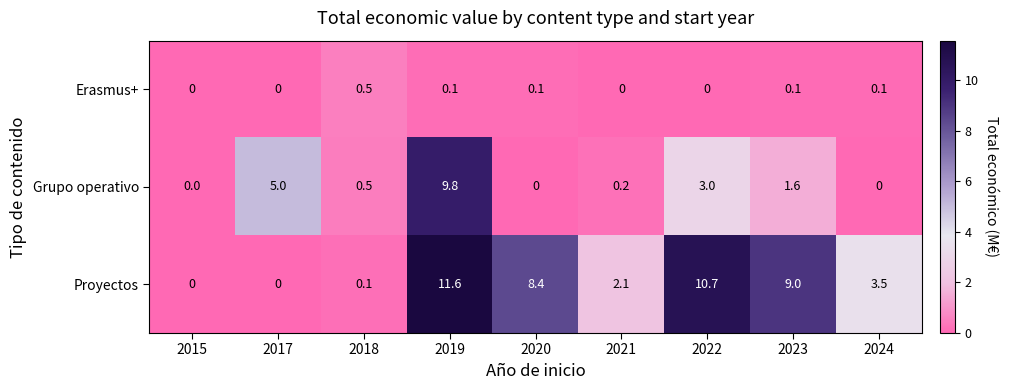

Reading left to right, what are all the values shown in this chart?

Erasmus+: 2015=0.0	2017=0.0	2018=0.5	2019=0.1	2020=0.1	2021=0.0	2022=0.0	2023=0.1	2024=0.1
Grupo operativo: 2015=0.0	2017=5.0	2018=0.5	2019=9.8	2020=0.0	2021=0.2	2022=3.0	2023=1.6	2024=0.0
Proyectos: 2015=0.0	2017=0.0	2018=0.1	2019=11.6	2020=8.4	2021=2.1	2022=10.7	2023=9.0	2024=3.5